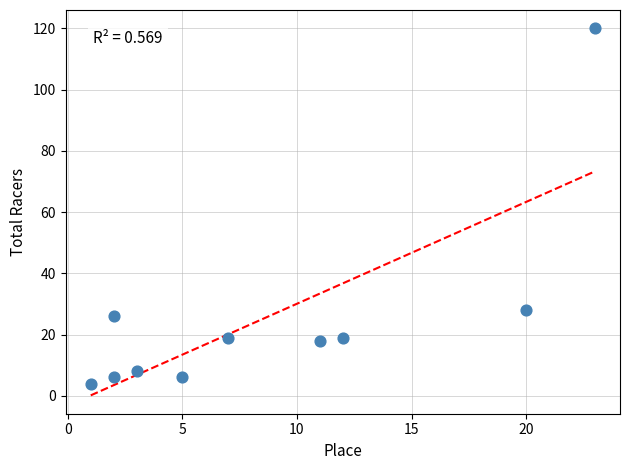

What is the range of Y values (max minus min)?

116